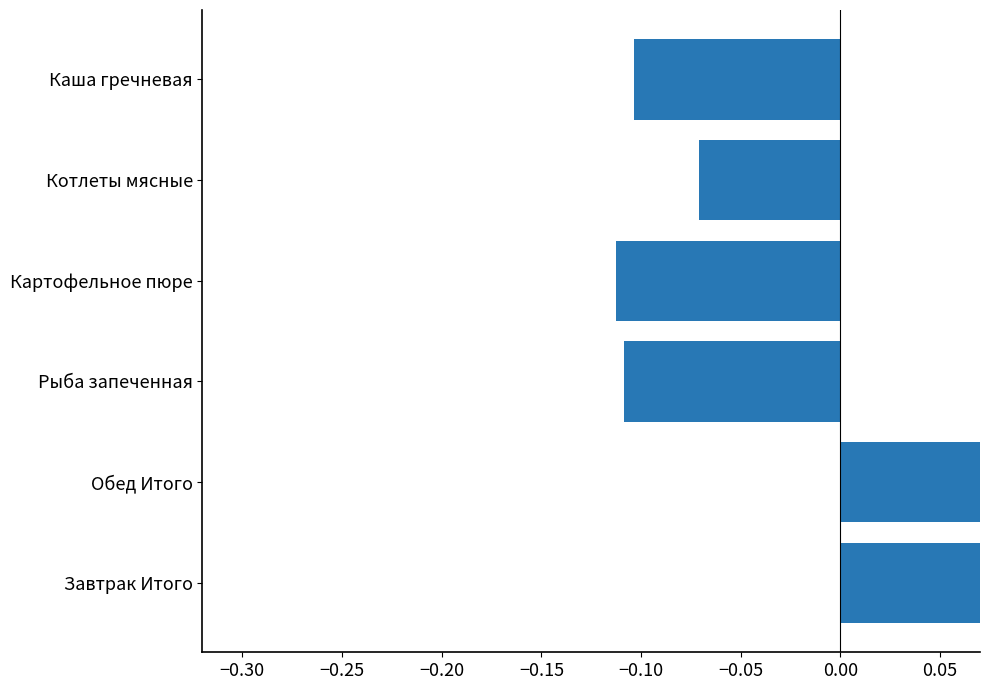

What is the value of the 2nd bar from the left?

0.3